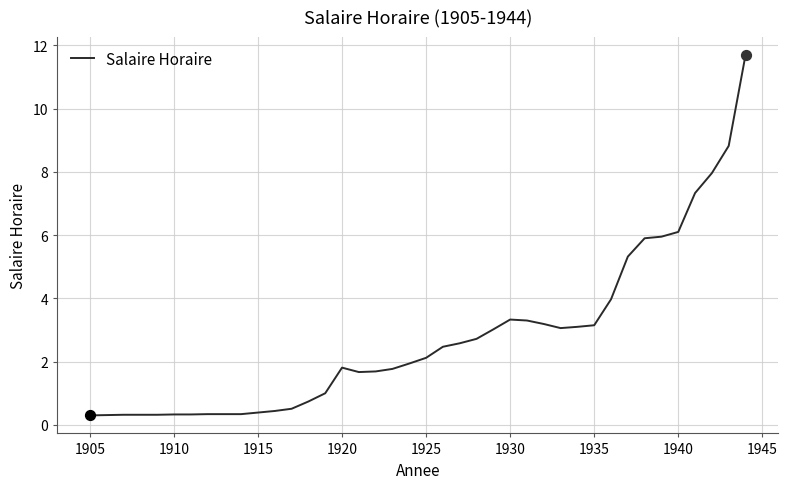

What is the difference between the maximum and minimum values?

11.4